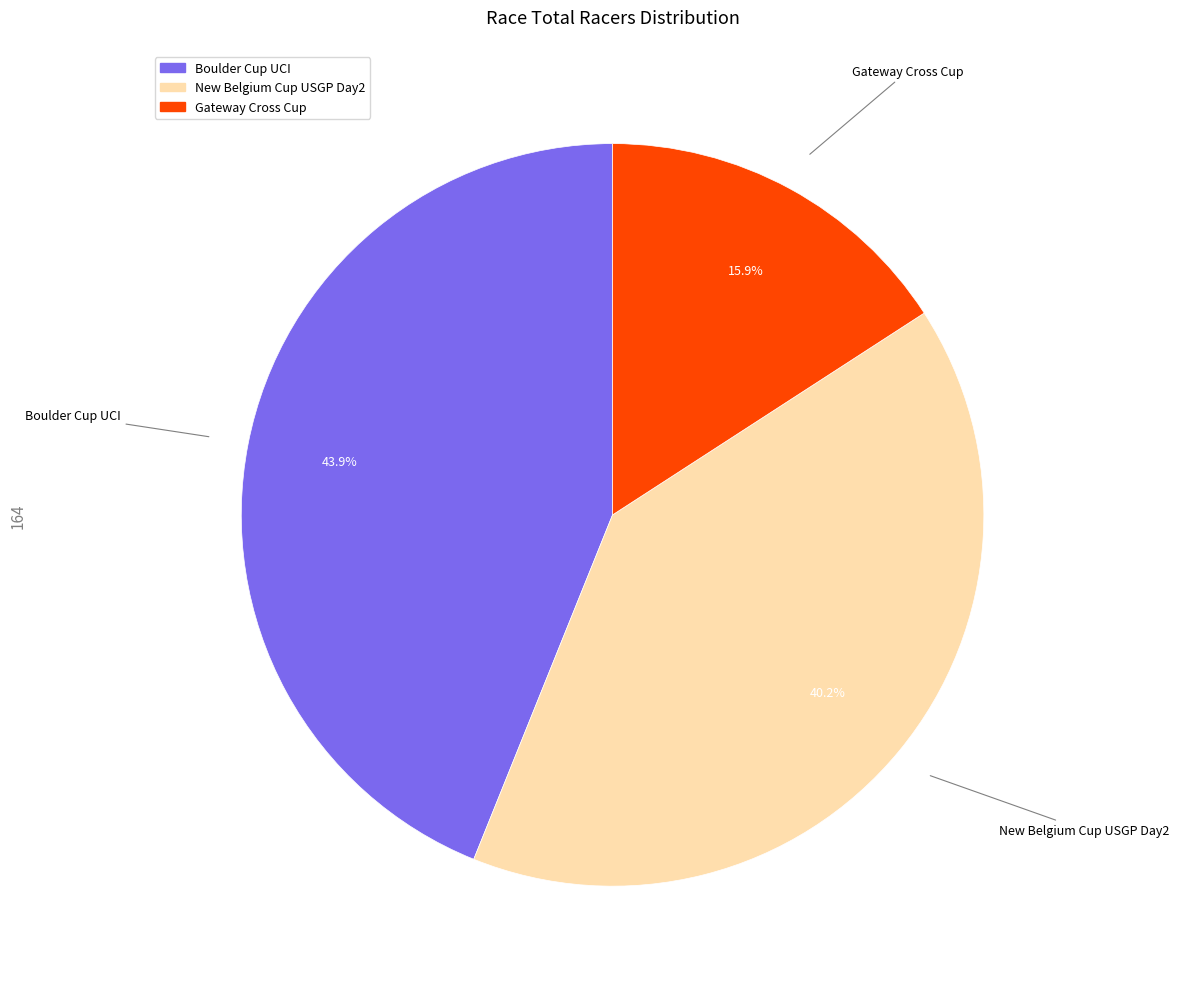

Rank the categories by value from lowest to highest.

Gateway Cross Cup, New Belgium Cup USGP Day2, Boulder Cup UCI